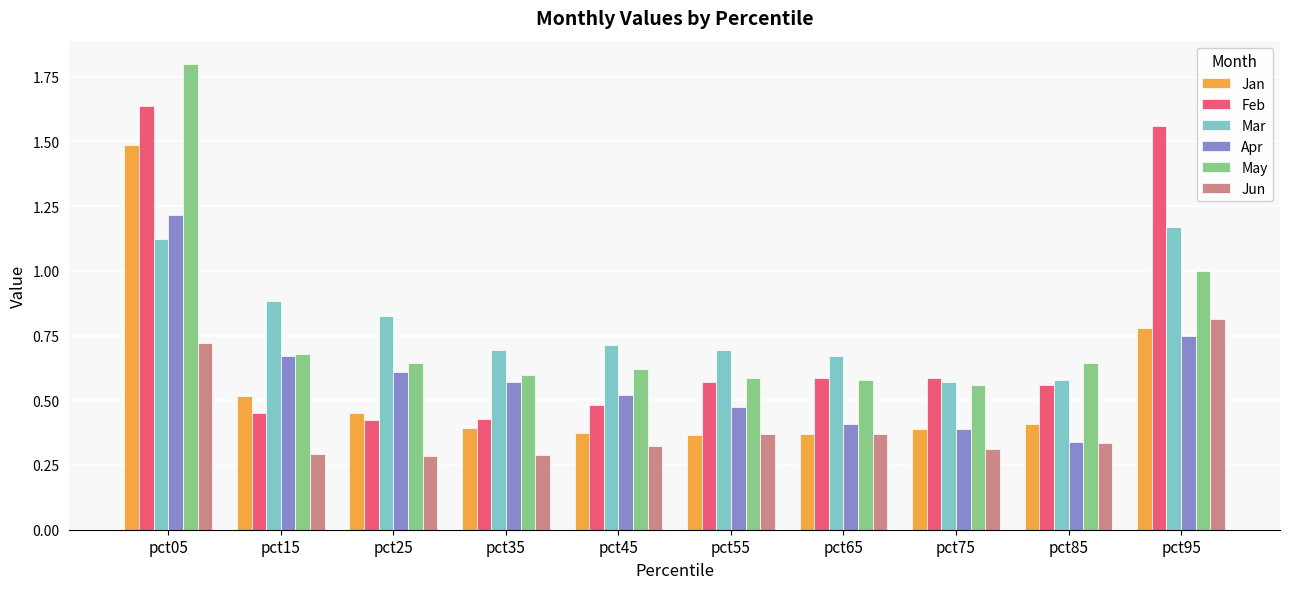

Is the value of Jun at pct75 greater than the value of May at pct75?

No